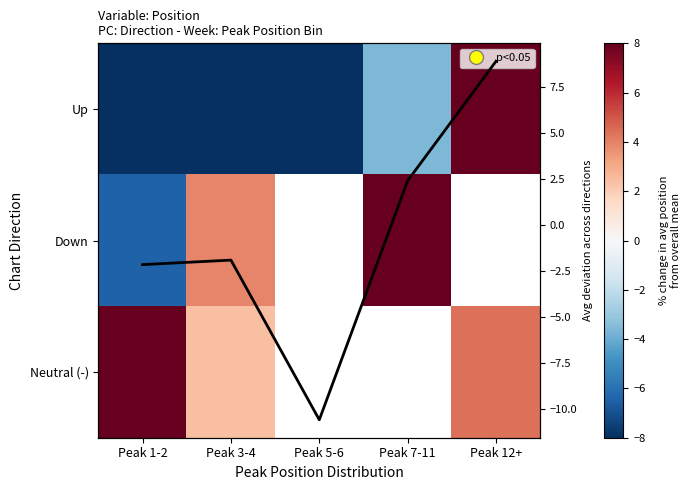

How many values in the Up series exceed -9?

2